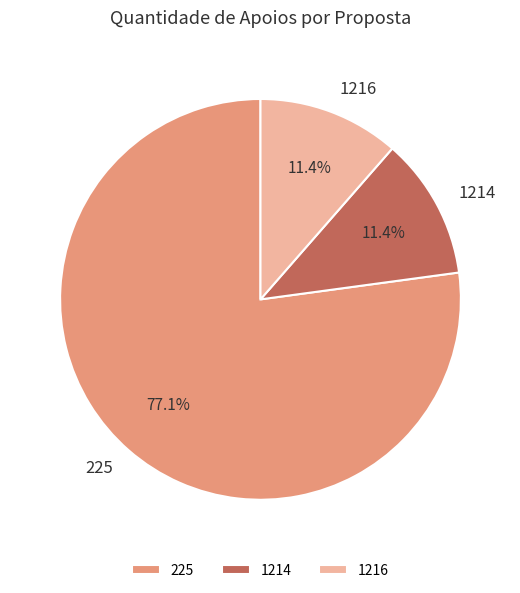

What is the ratio of the value at 1216 to the value at 225?

0.1